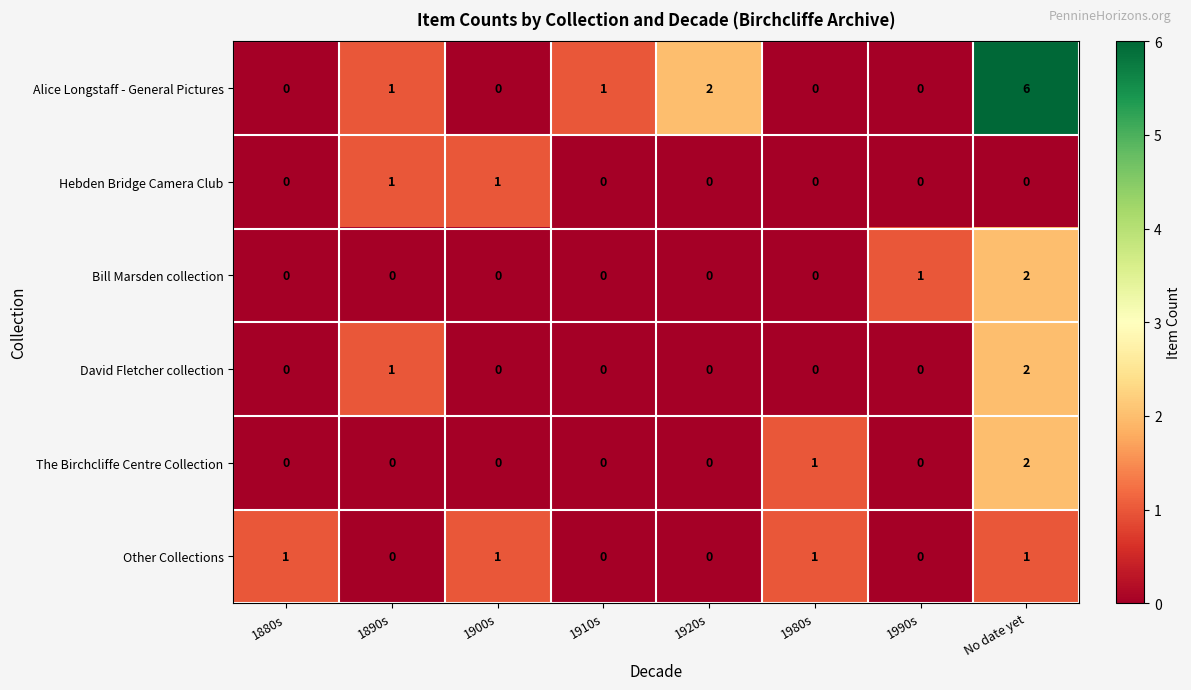

At which category is the sum across all series the highest?

No date yet